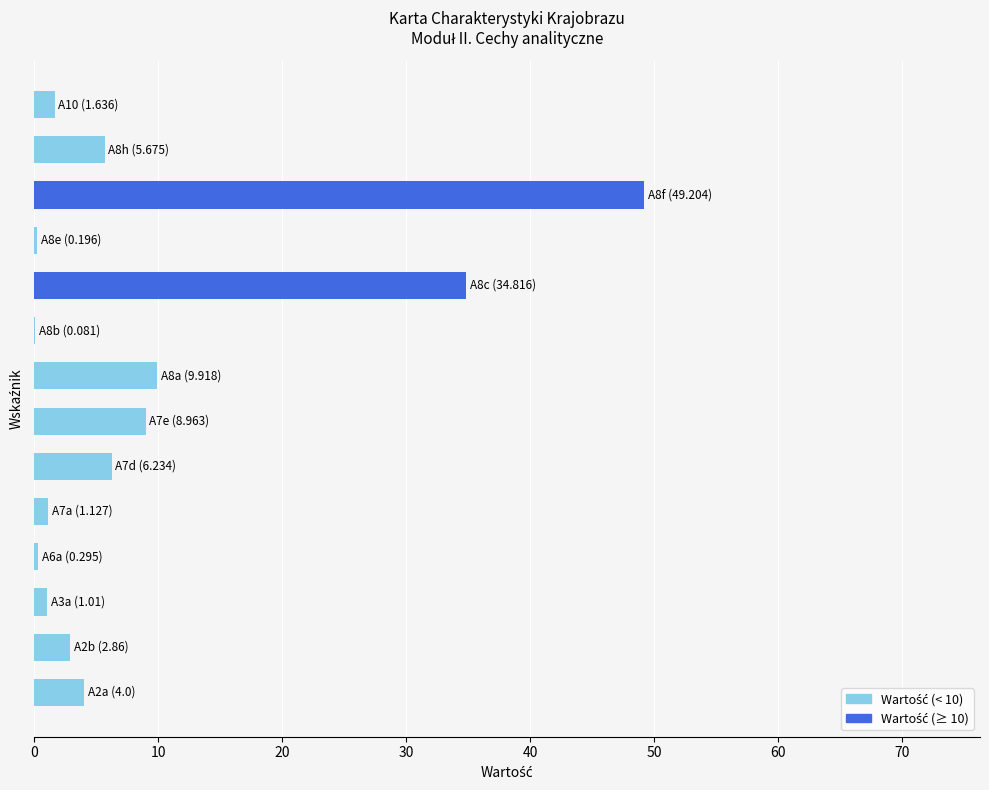

What is the sum of all values?

126.0